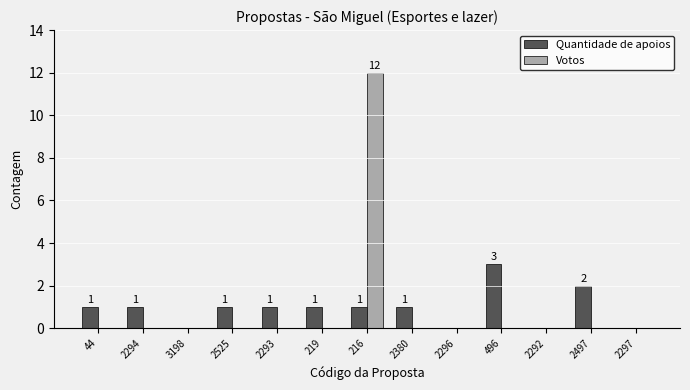

Between 3198 and 2497, which series saw the biggest shift?

Quantidade de apoios